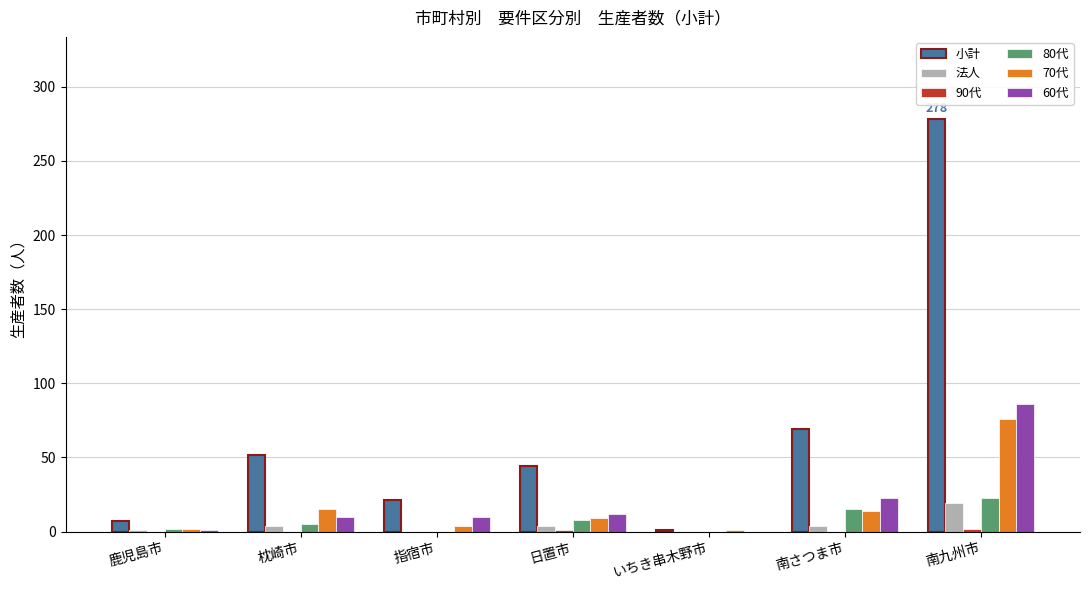

Where is 小計 nearest to the value 139?

南さつま市